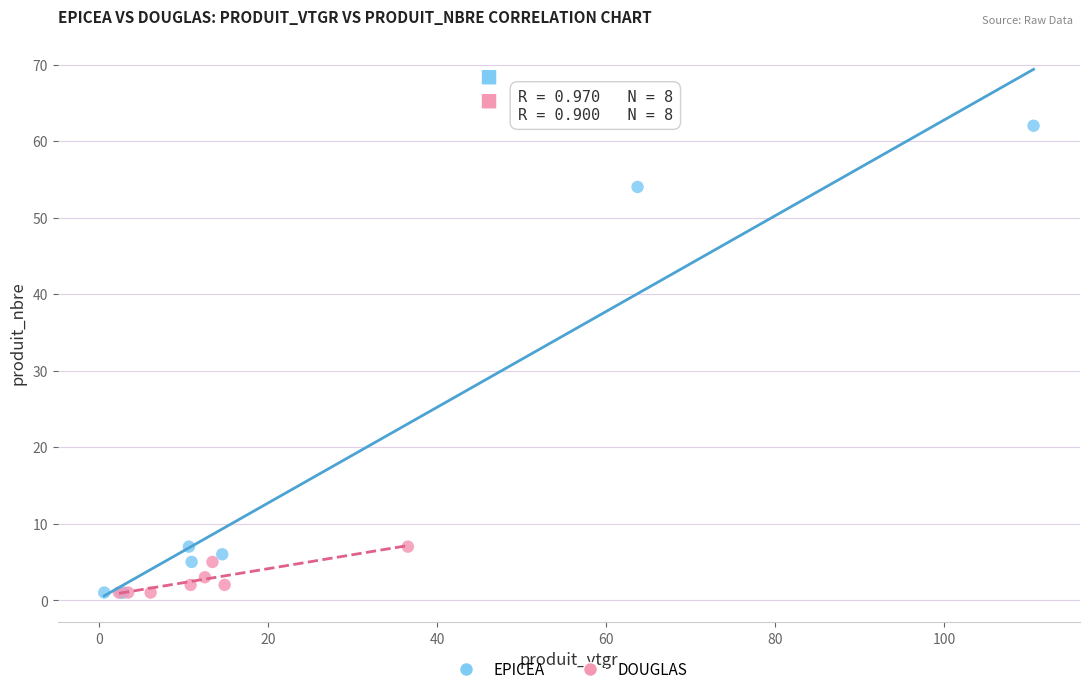

Which series has the largest Y range (max minus min)?

EPICEA